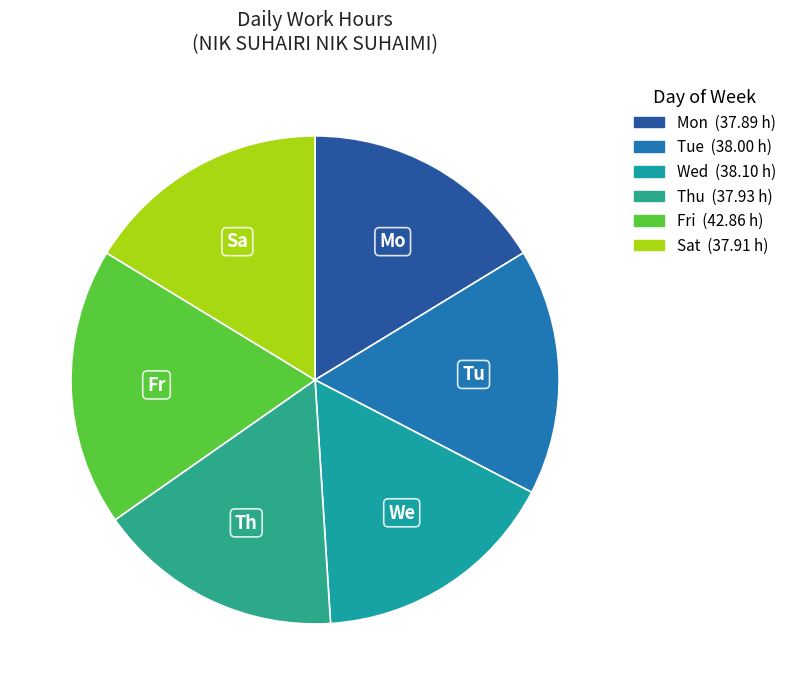

How many segments does this pie chart have?

6